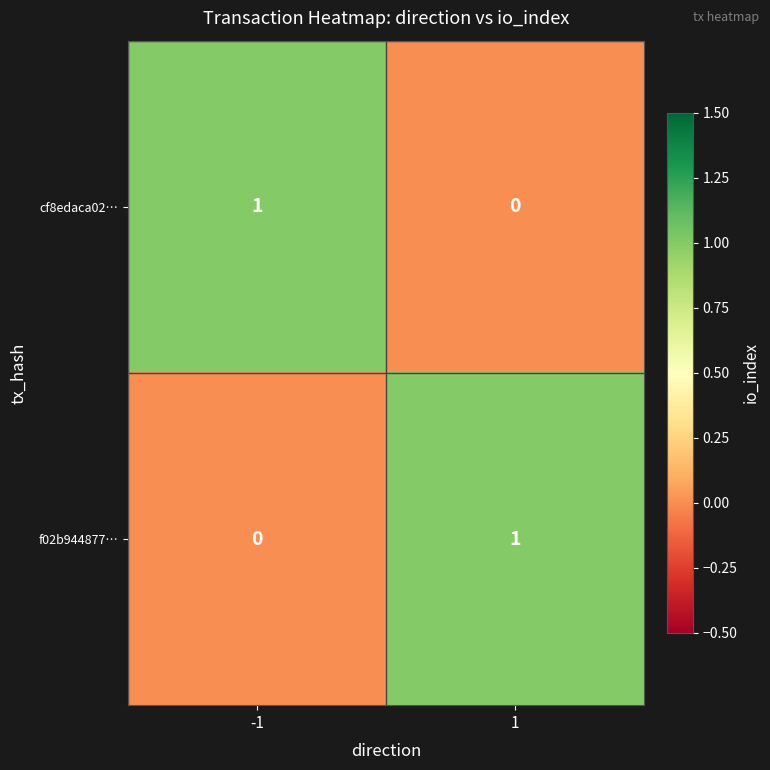

The cf8edaca02… series shows 0 at 1. True or false?

True